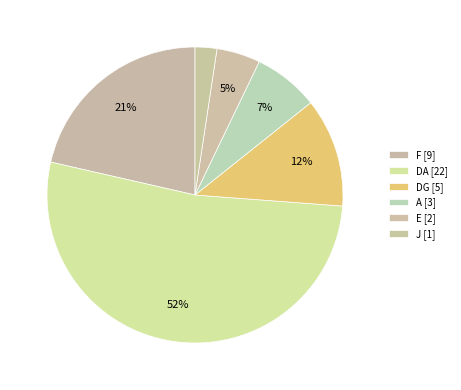

Count the number of slices in the pie.

6